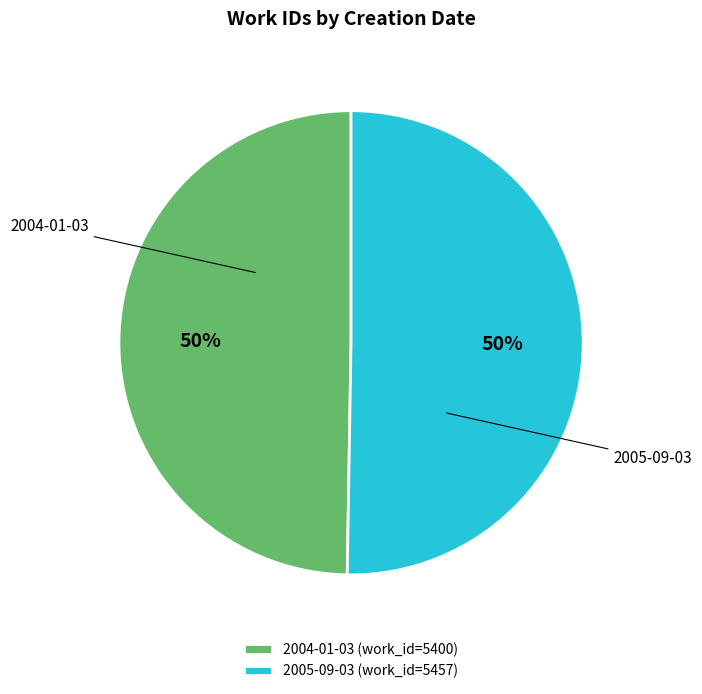

What percentage is the 2004-01-03 slice, to the nearest percent?

50%